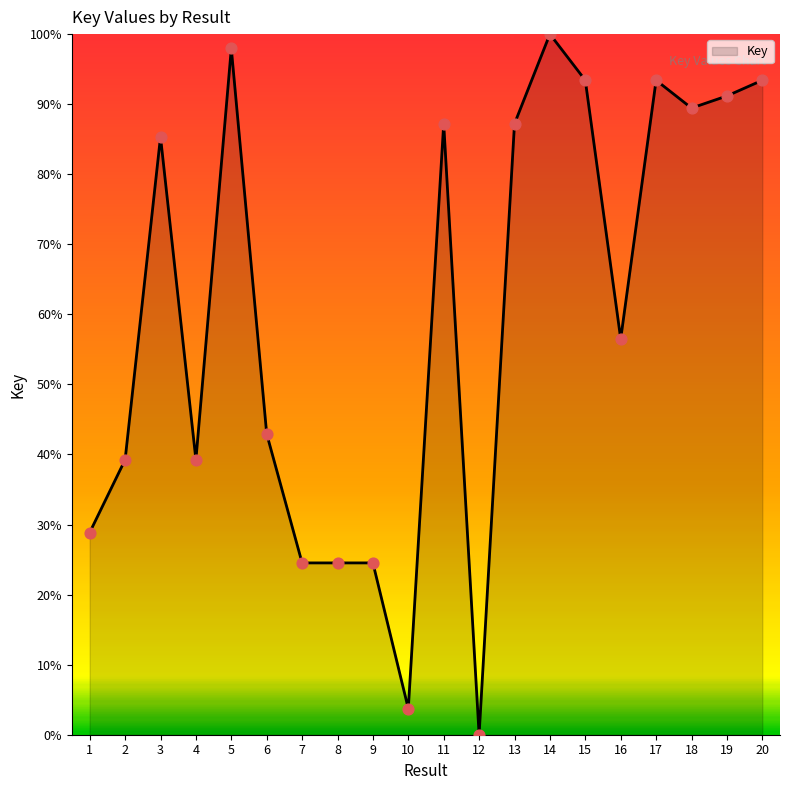

Approximately how many times larger is the value at 4 compared to 16?

0.7